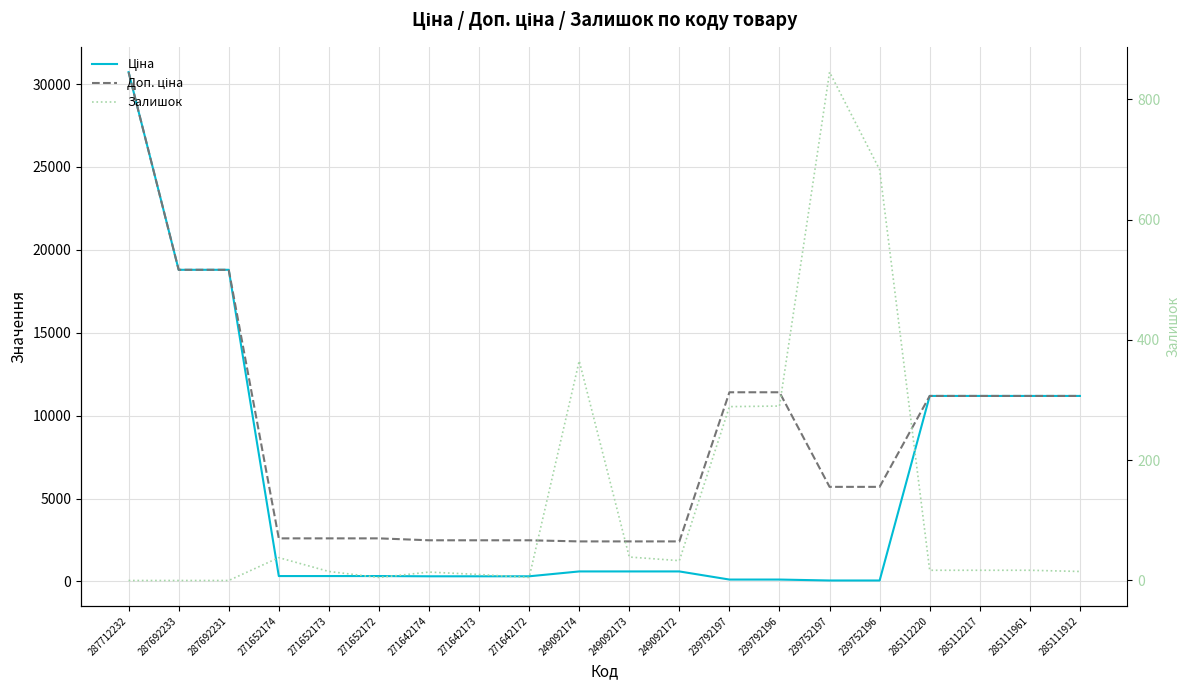

Where does the Залишок series first go above 17?

271652174